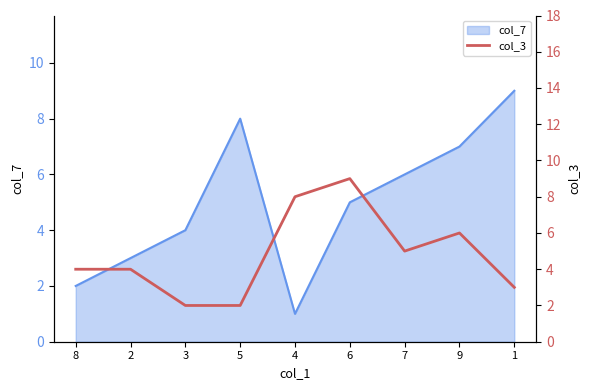

The chart shows a value of 6 at 9. True or false?

True